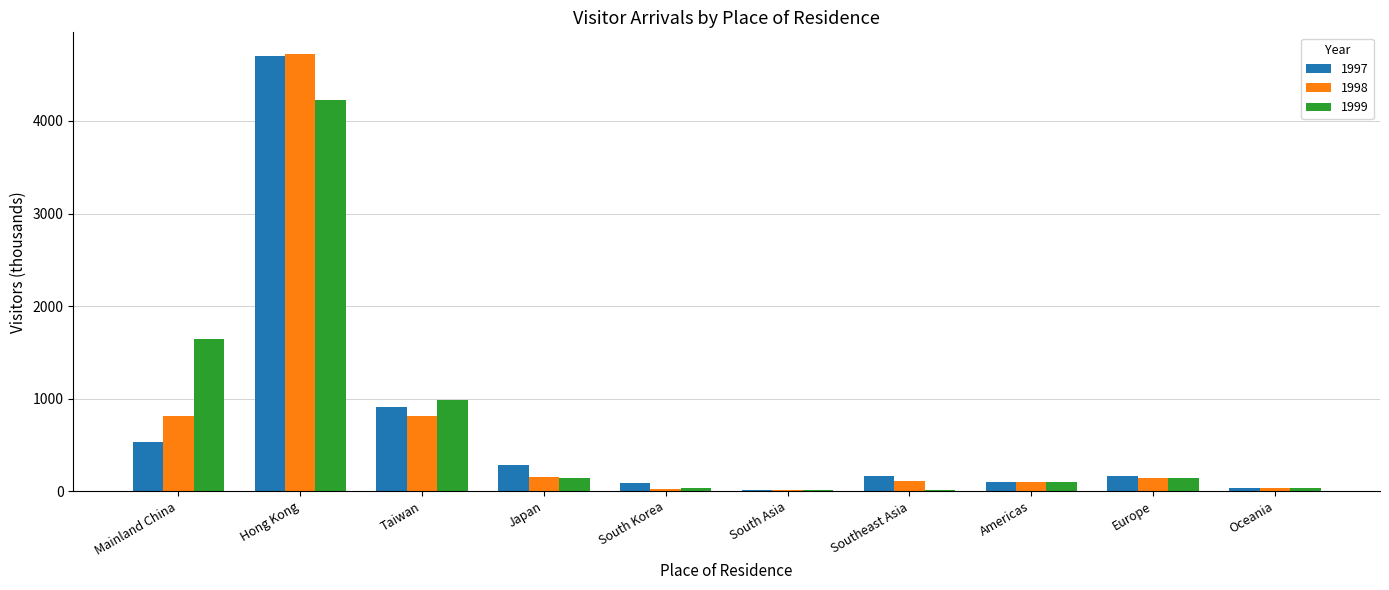

The value of 1999 at Mainland China is 1645.2. True or false?

True